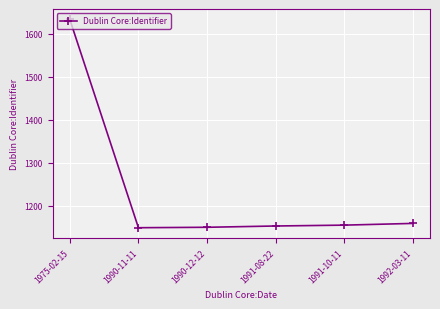

True or false: the data shows 1687 at 1992-03-11.

False